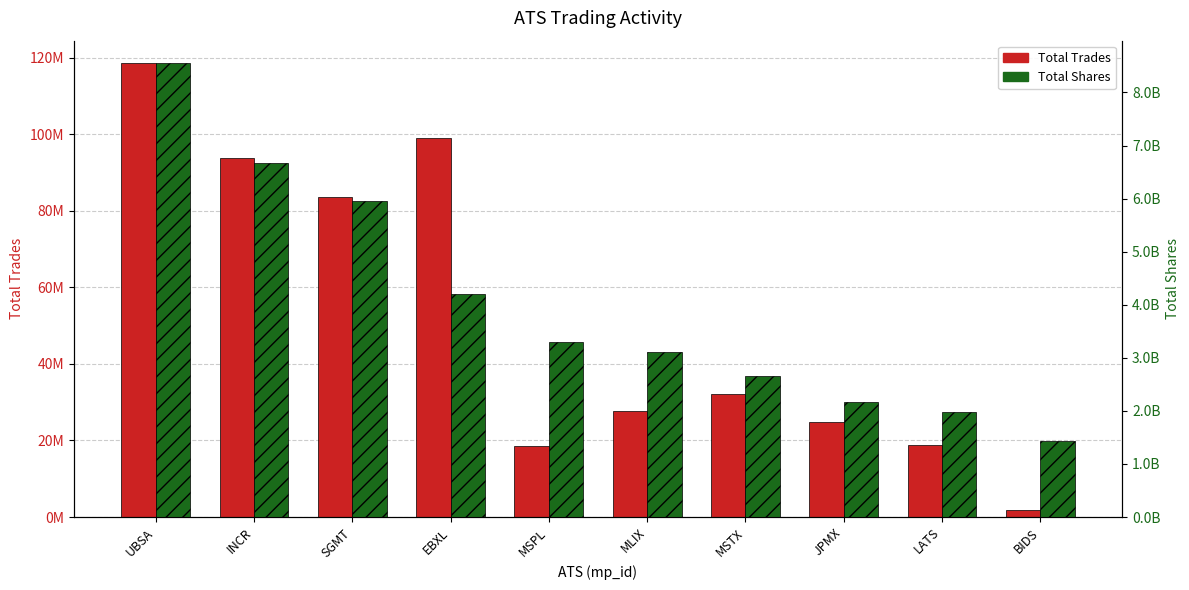

Which series has the largest total across all categories?

Total Shares